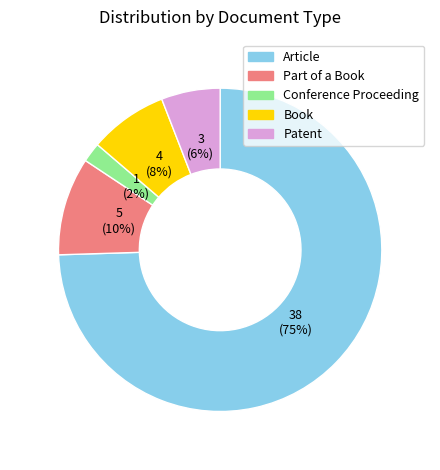

Is Article the majority of the pie?

Yes